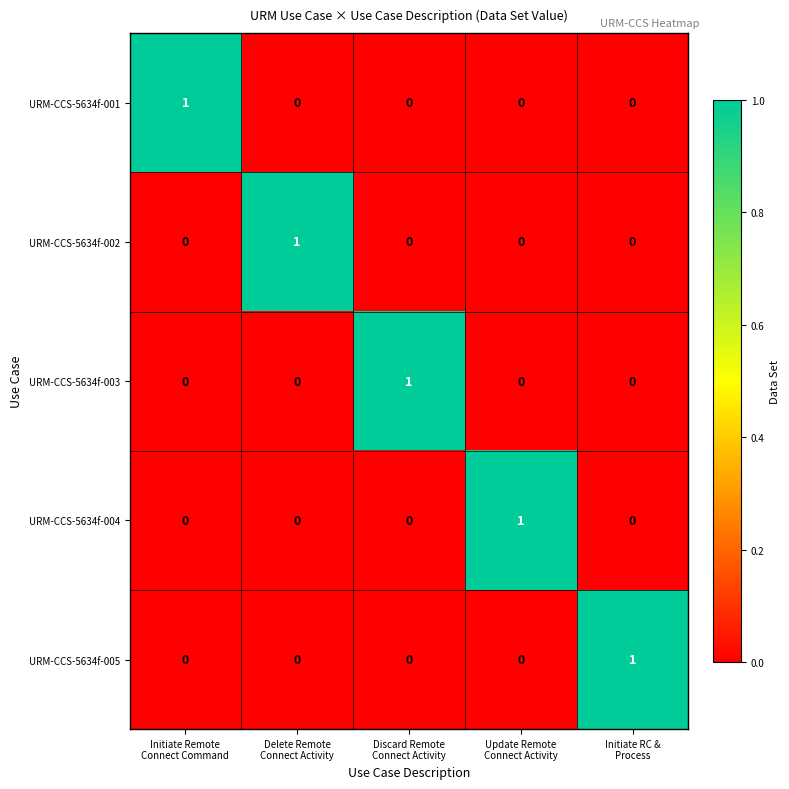

How many URM-CCS-5634f-003 values are between 0 and 1?

5